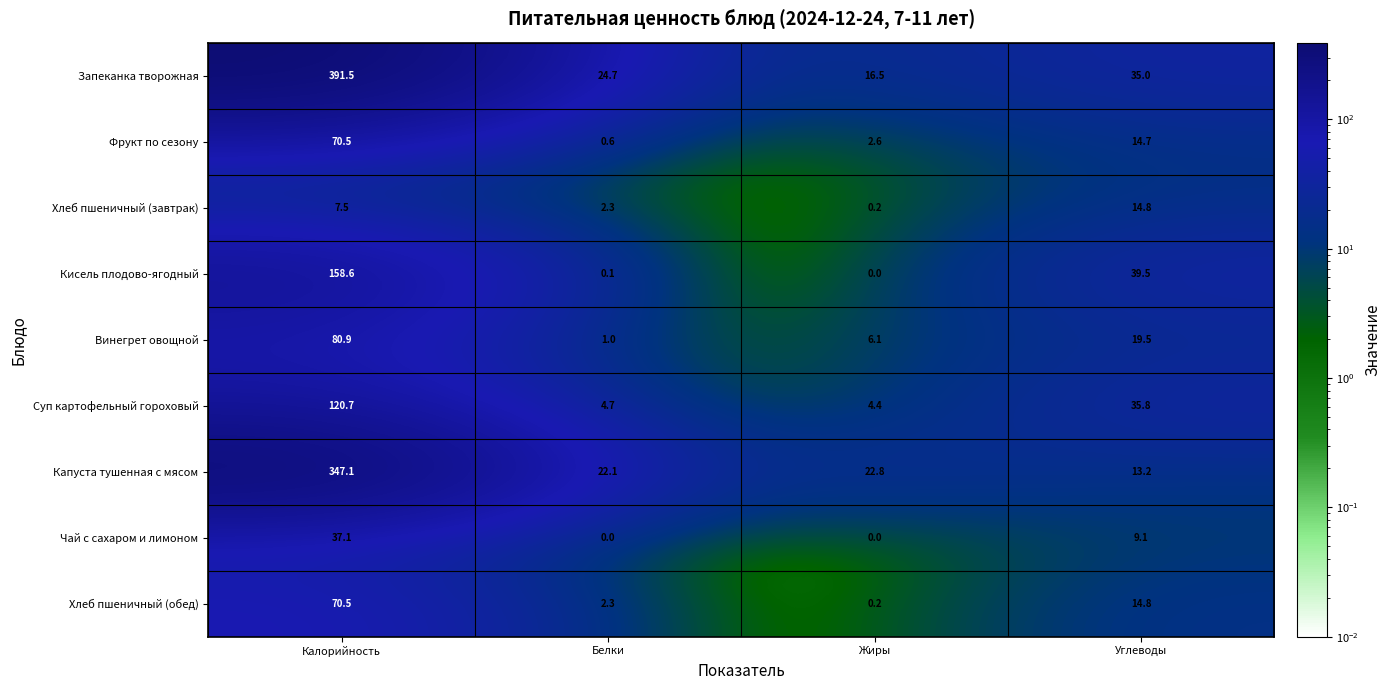

The value of Хлеб пшеничный (завтрак) at Калорийность is 7.5. True or false?

True